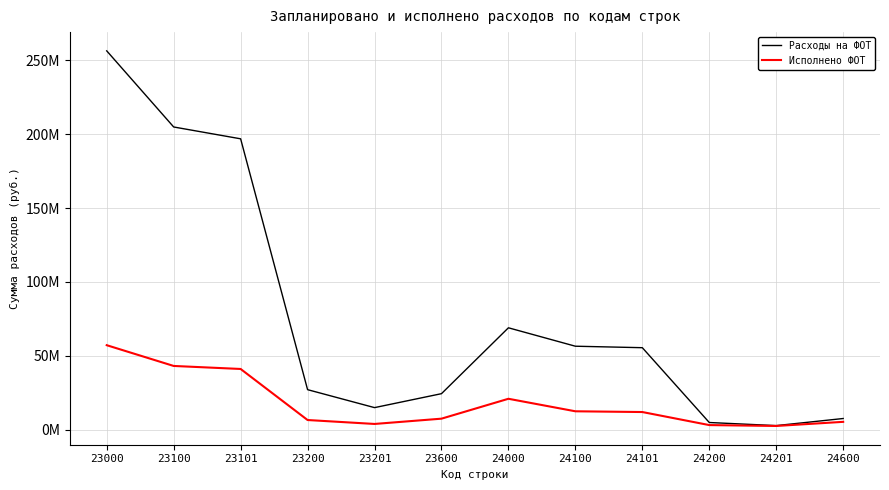

Is this an area chart (filled region under the line)?

No